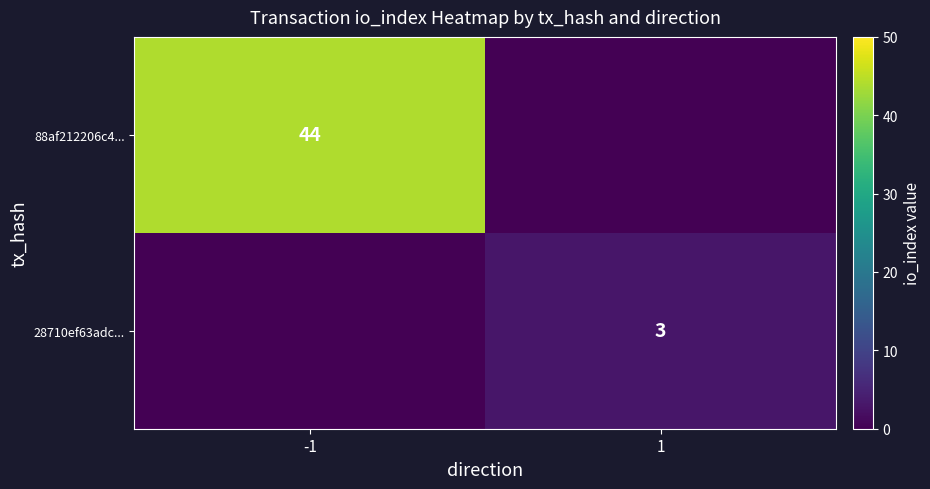

True or false: 88af212206c4... has a value of 44 at -1.

True